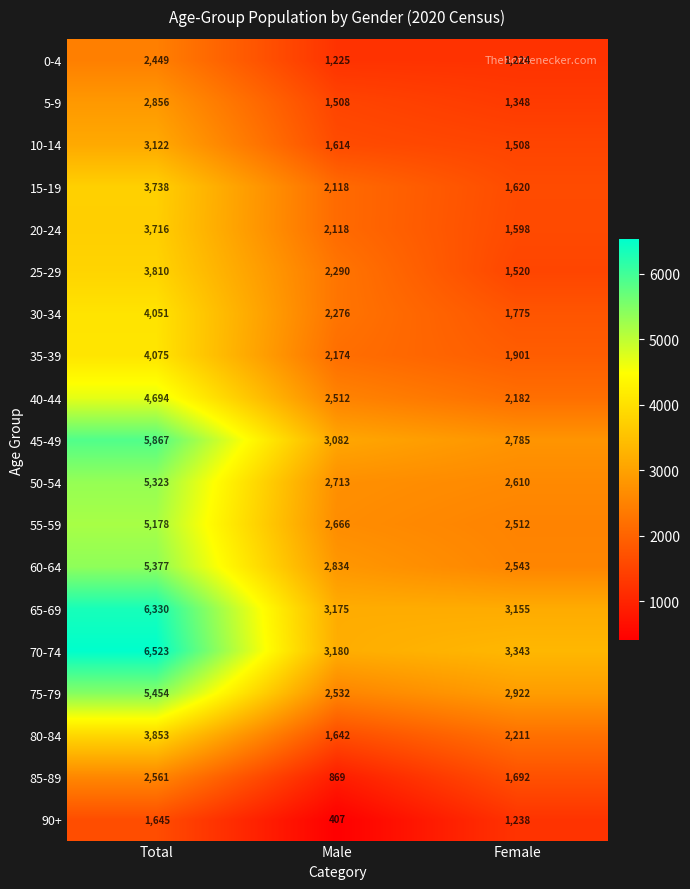

What is the sum of all 90+ values?

3290